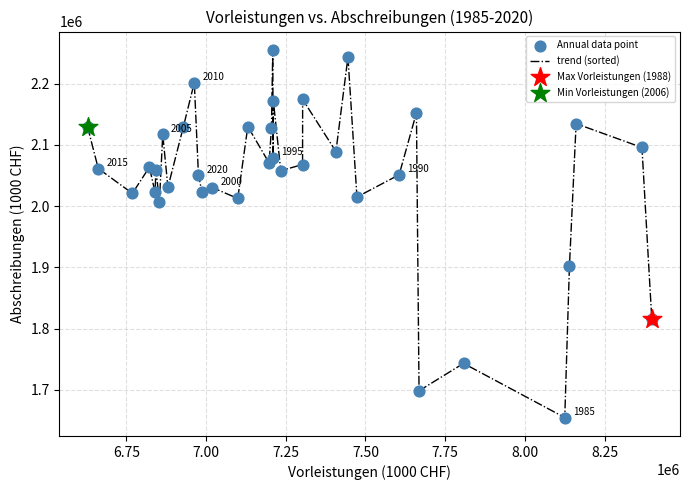

What is the difference between the maximum and minimum values?

600265.8